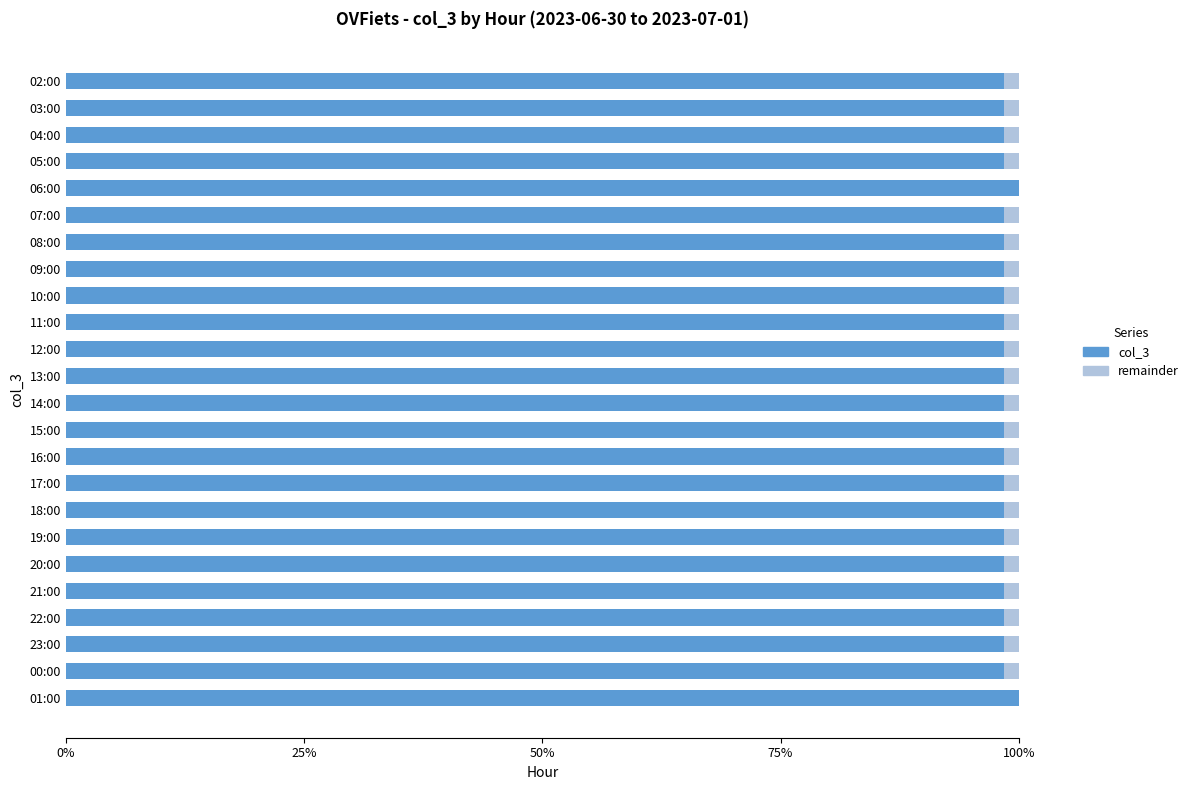

Count the number of categories in the chart.

24